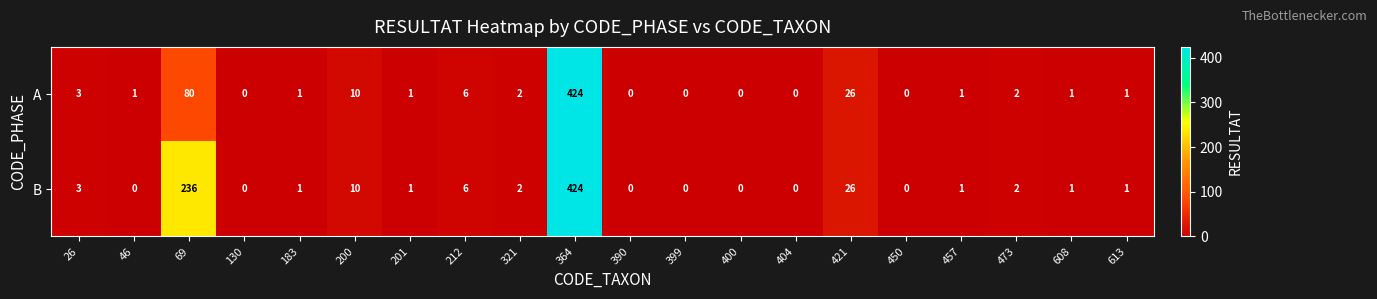

What is the total value across all series at 200?

20